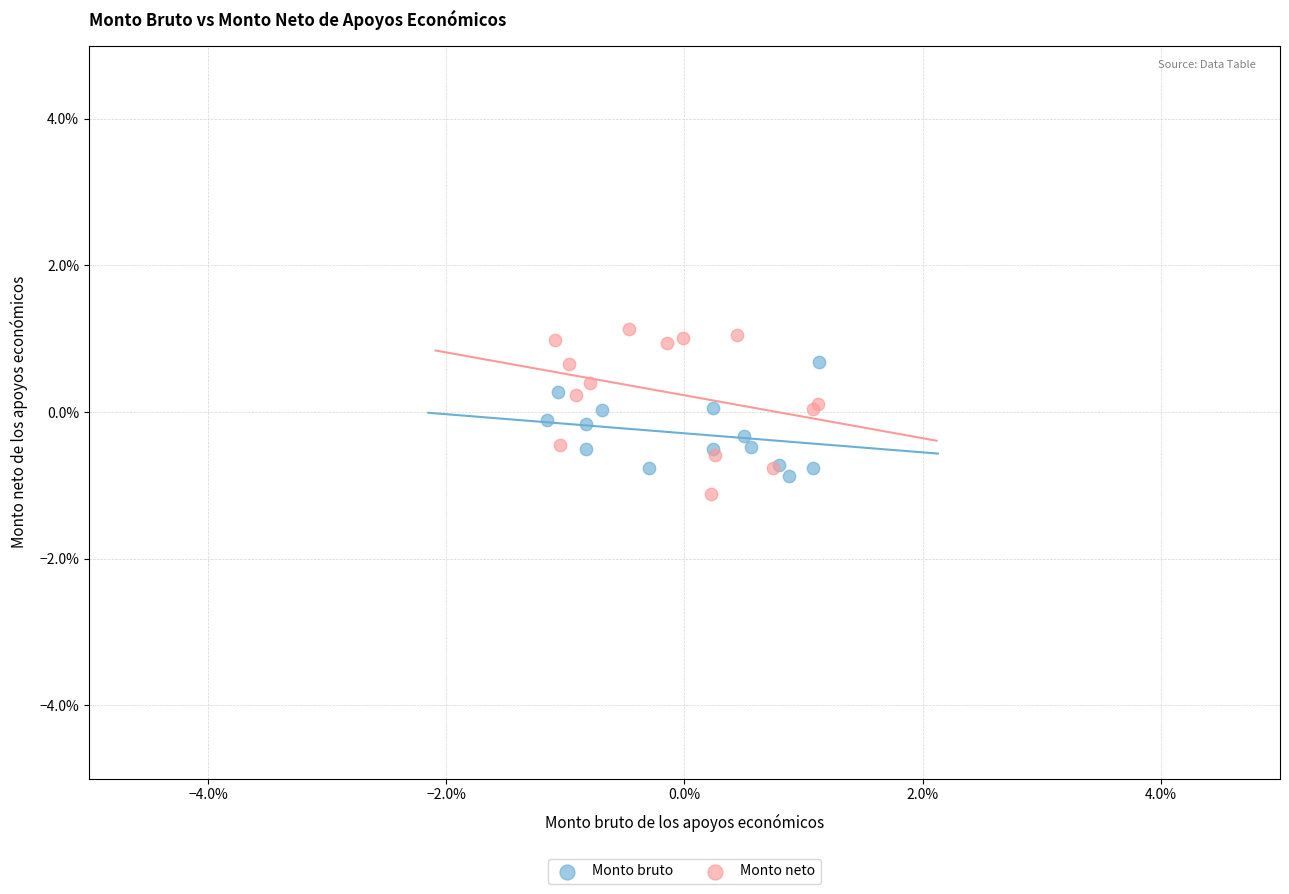

What are all the series names shown in the legend?

Monto bruto, Monto neto